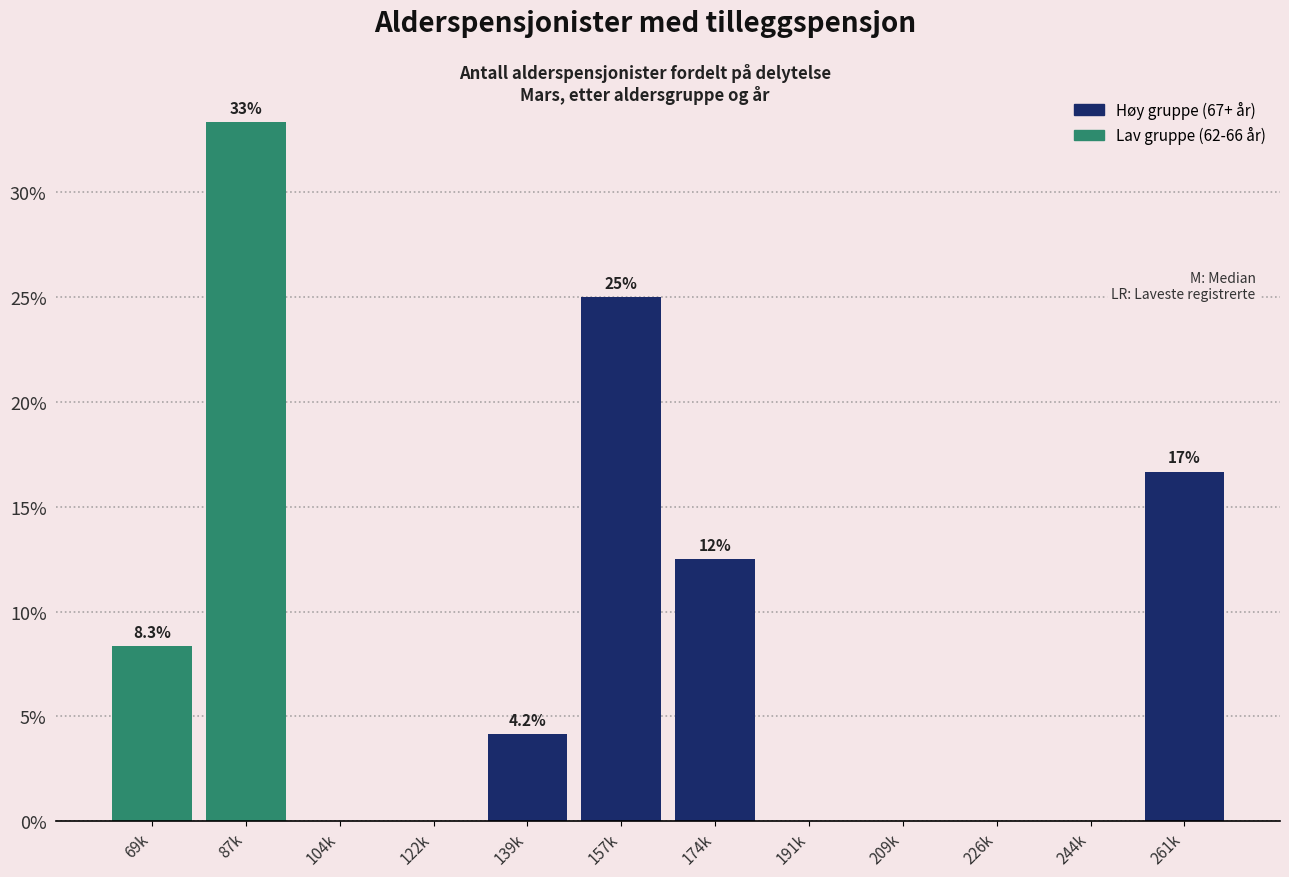

Reading left to right, extract all data points from this chart.

69k=8.3	87k=33.3	104k=0.0	122k=0.0	139k=4.2	157k=25.0	174k=12.5	191k=0.0	209k=0.0	226k=0.0	244k=0.0	261k=16.7